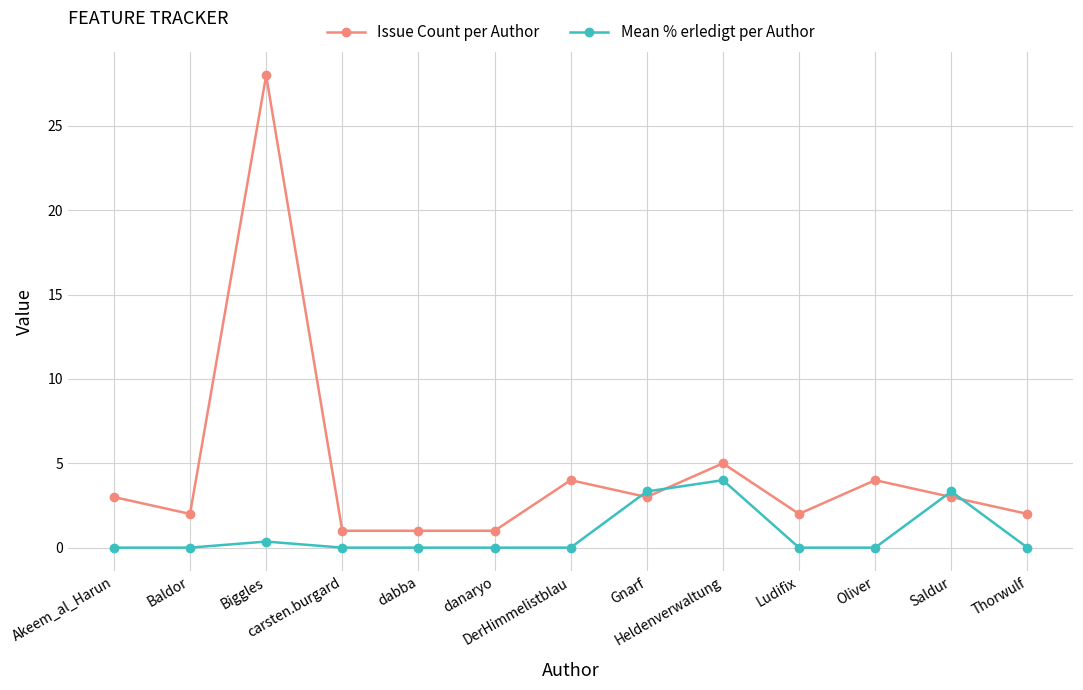

What is the label of the 13th point from the right?

Akeem_al_Harun